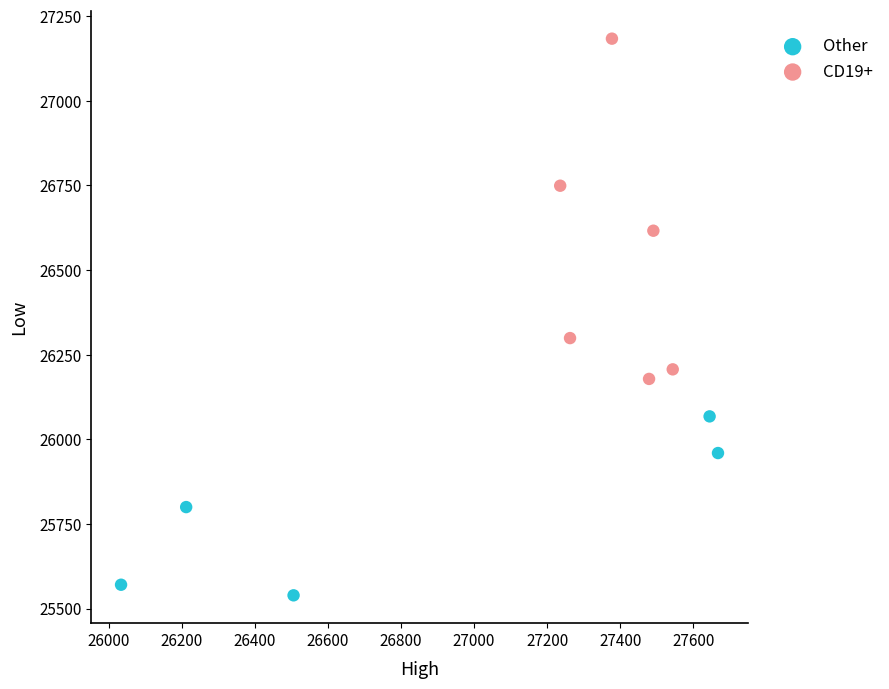

Which series has the largest Y range (max minus min)?

CD19+